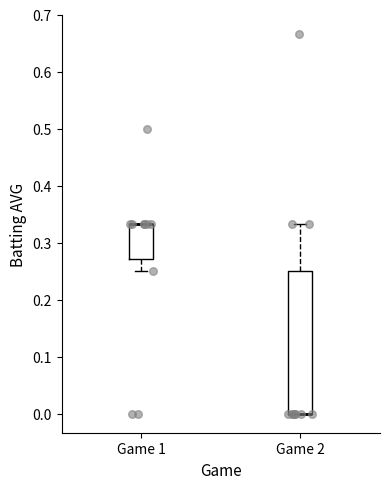

Reading left to right, read every box against the y-axis: the position of its median line, the range the box covers, and the ends of its whiskers. The values are not printed on the chart, so give them approximately, as read against the axis.

Game 1: median 0.33 (drawn on the box's upper edge), box 0.27 to 0.33, whiskers 0.25 to 0.33
Game 2: median 0.00 (drawn on the box's lower edge), box 0.00 to 0.25, whiskers 0.00 to 0.33